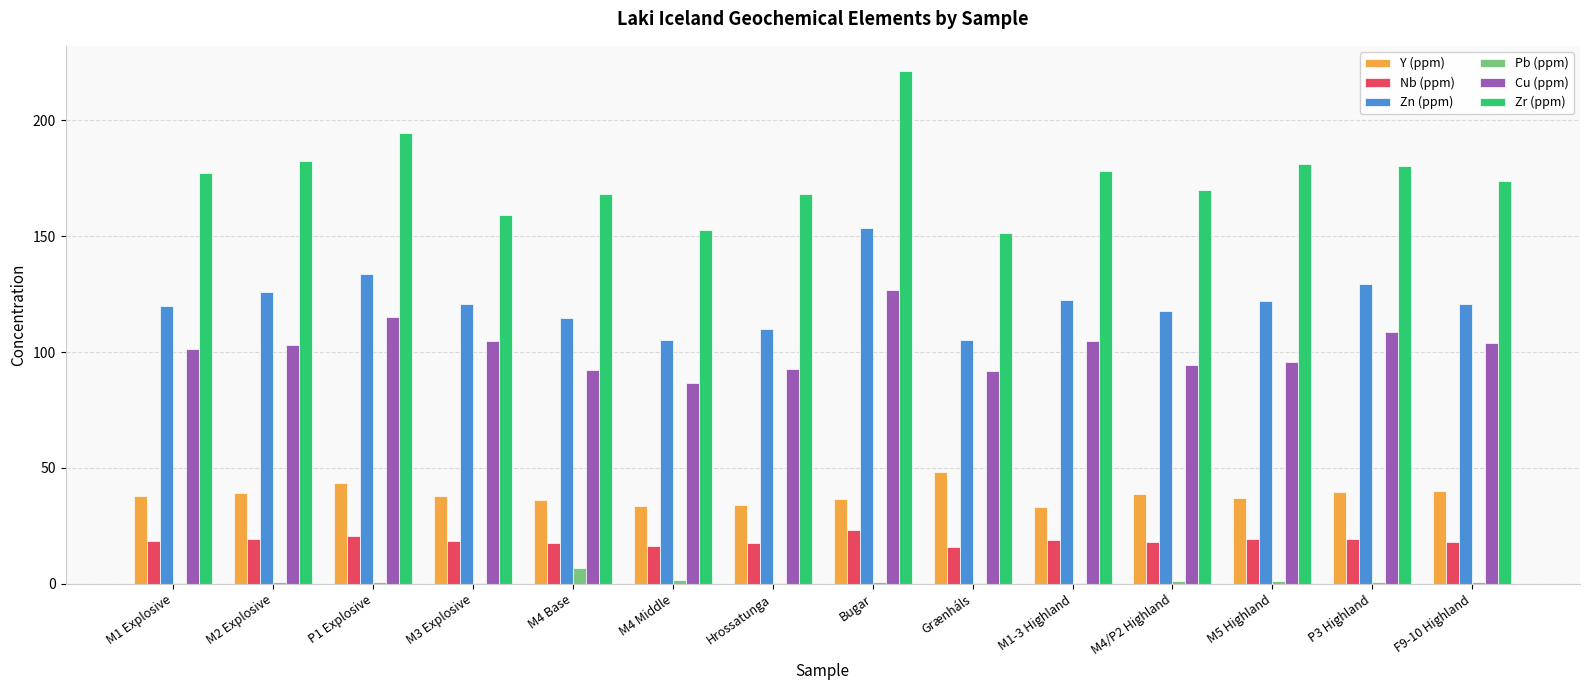

Count the number of data series in this chart.

6